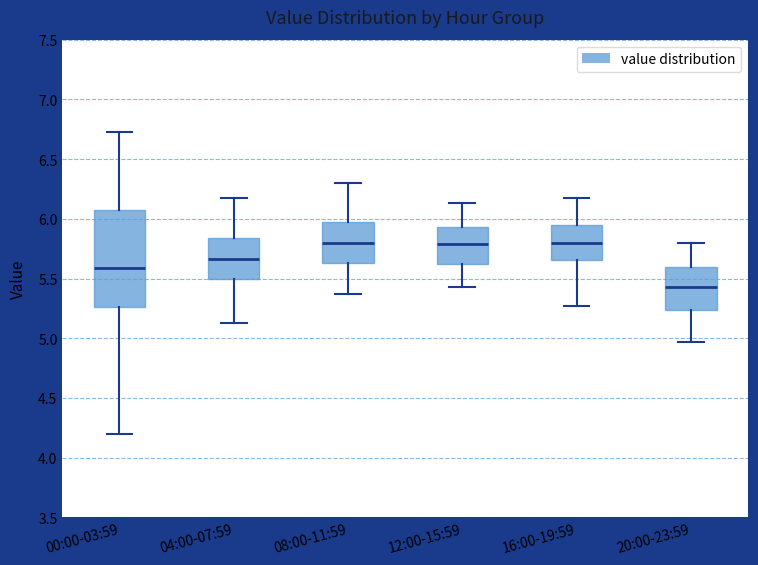

Which box's median line is the lowest?

20:00-23:59